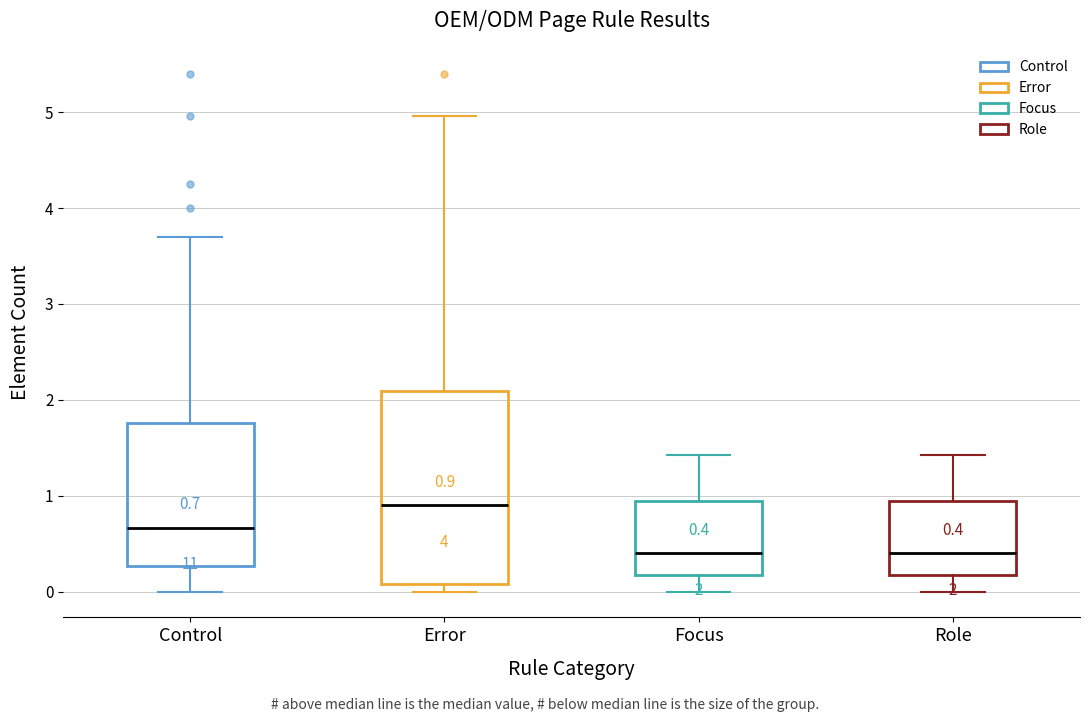

Comparing the boxes themselves (not the whiskers), which one is the tallest?

Error